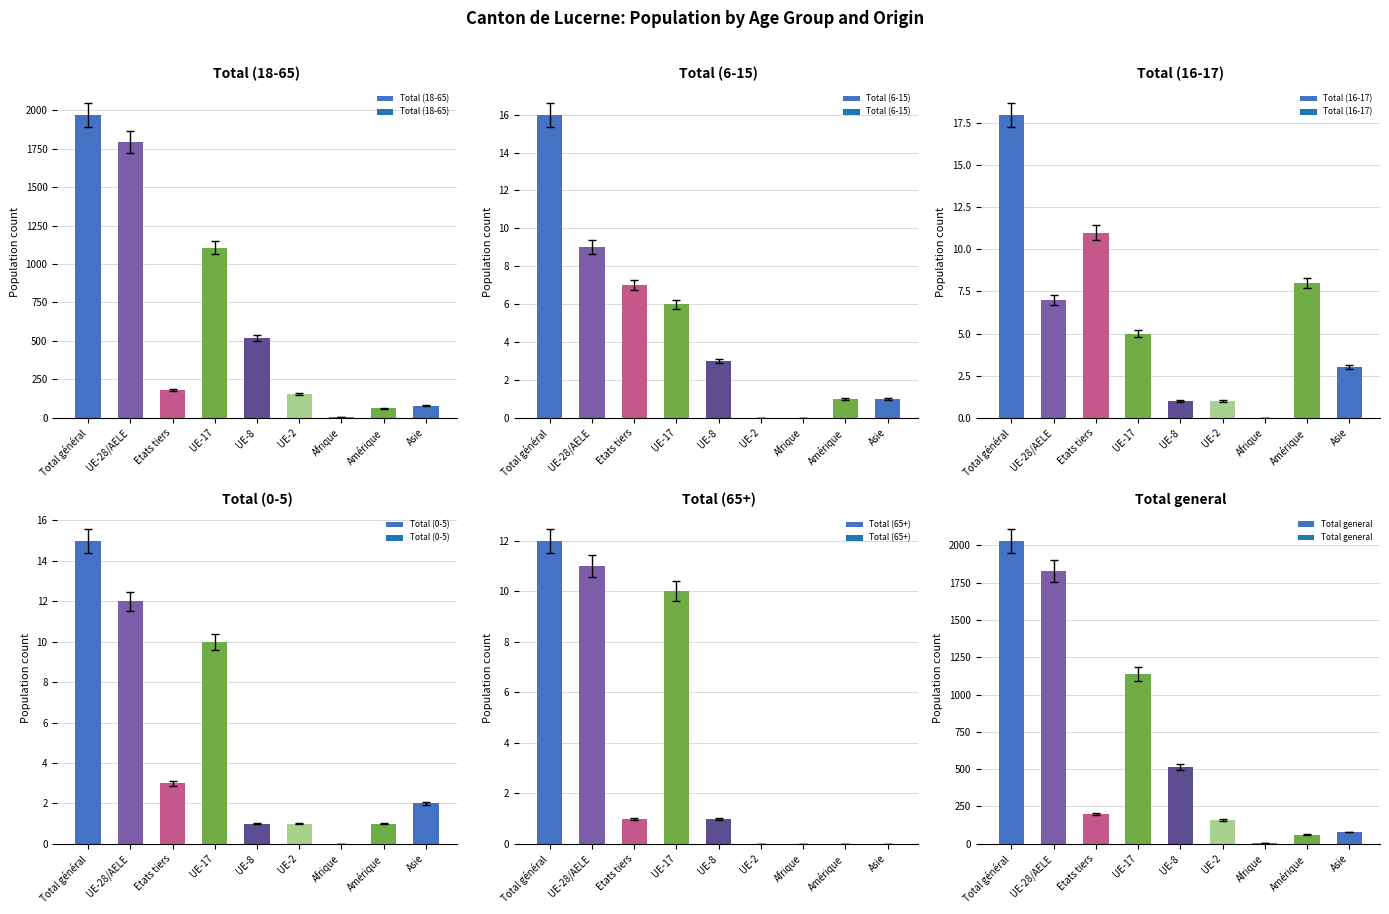

The Total (18-65) series shows 850 at Total général. True or false?

False